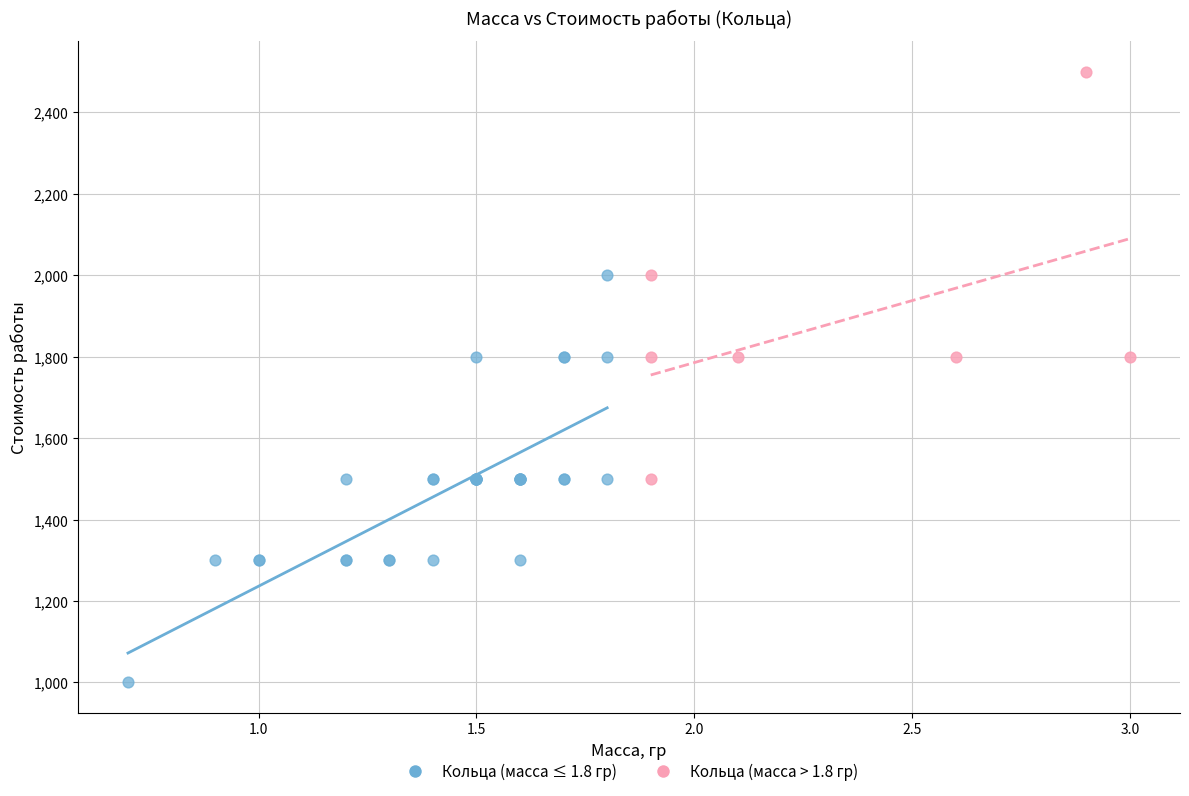

Which series reaches the minimum Y coordinate?

Кольца (масса ≤ 1.8 гр)